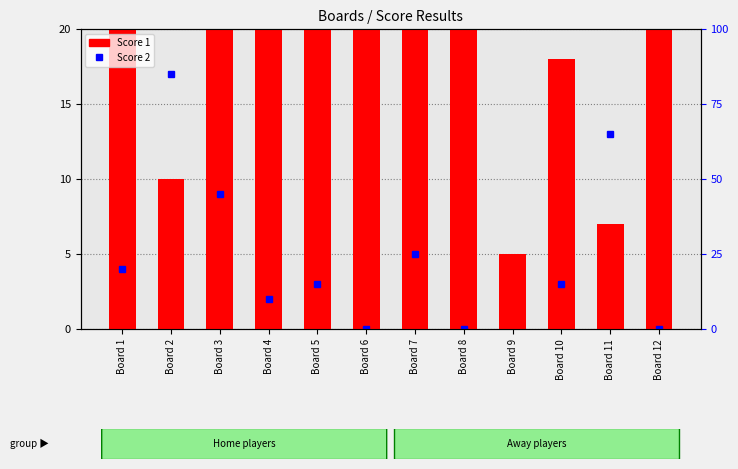

Which has a higher value, Board 6 or Board 4?

Board 6